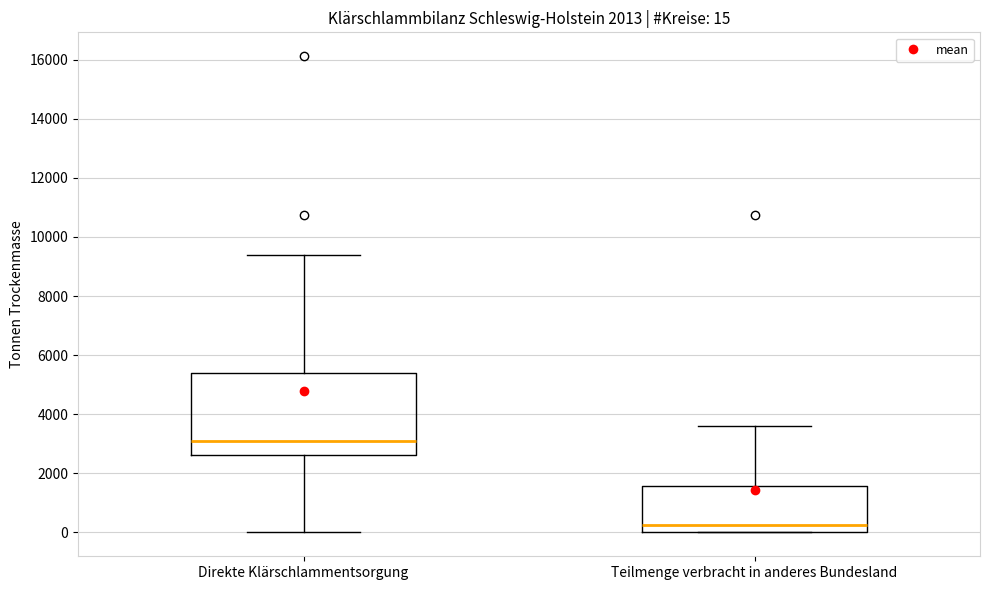

Which box's median line is the highest?

Direkte Klärschlammentsorgung